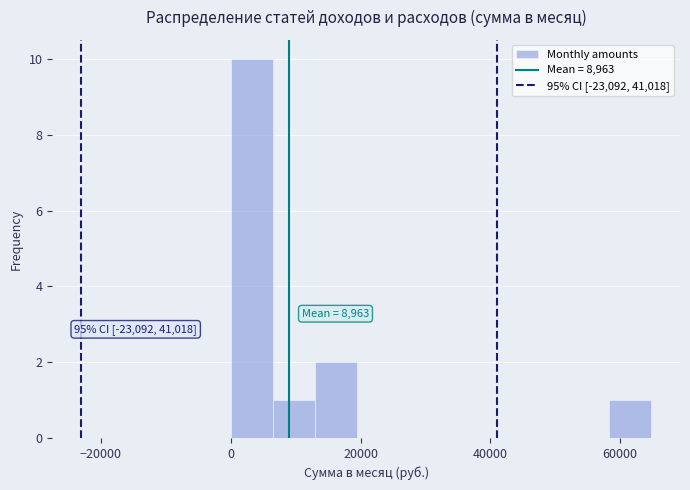

Read against the x-axis, roughly where is the centre of the tallest bar?

4000